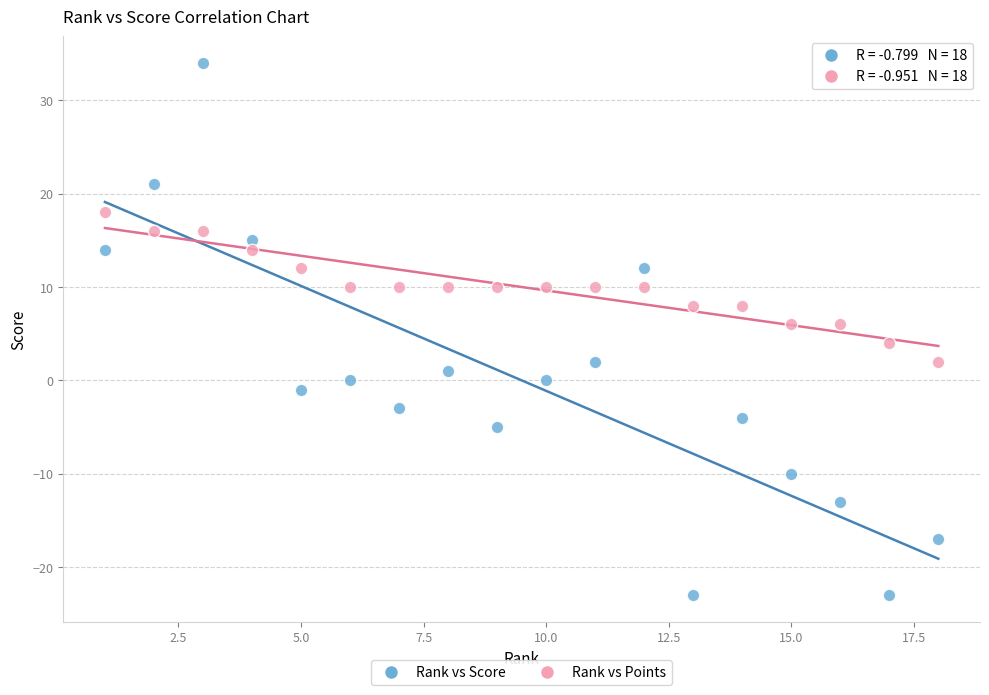

Which series reaches the minimum Y coordinate?

Rank vs Score